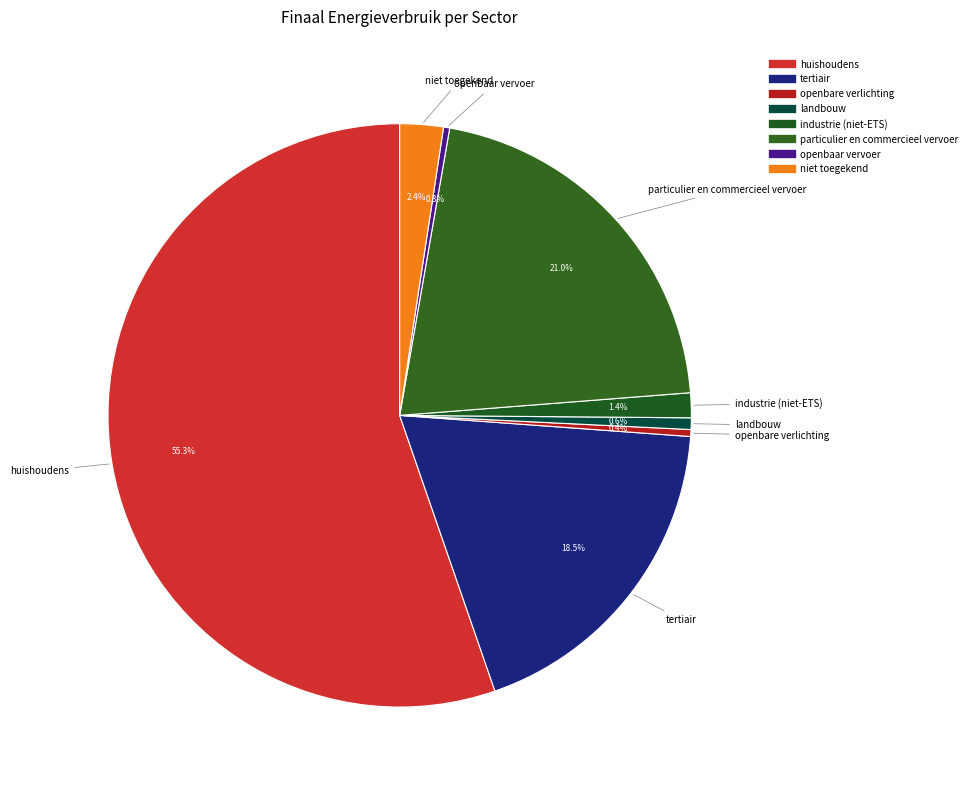

Count the number of slices in the pie.

8